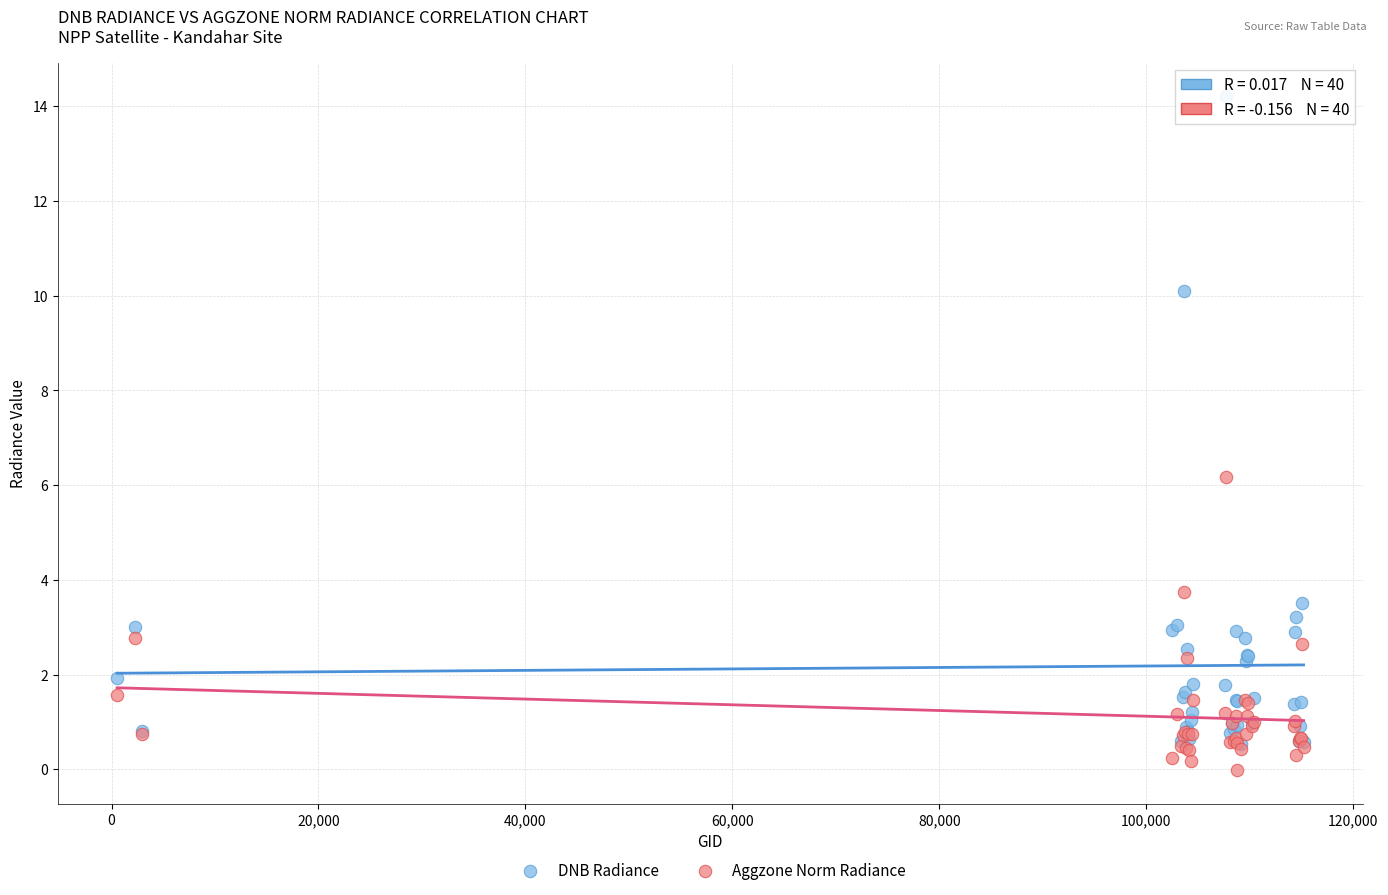

In the DNB Radiance series, what Y value is closest to 7?

10.1